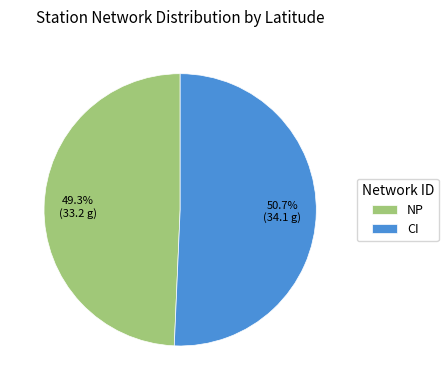

What portion of the pie excludes CI?

49.3%